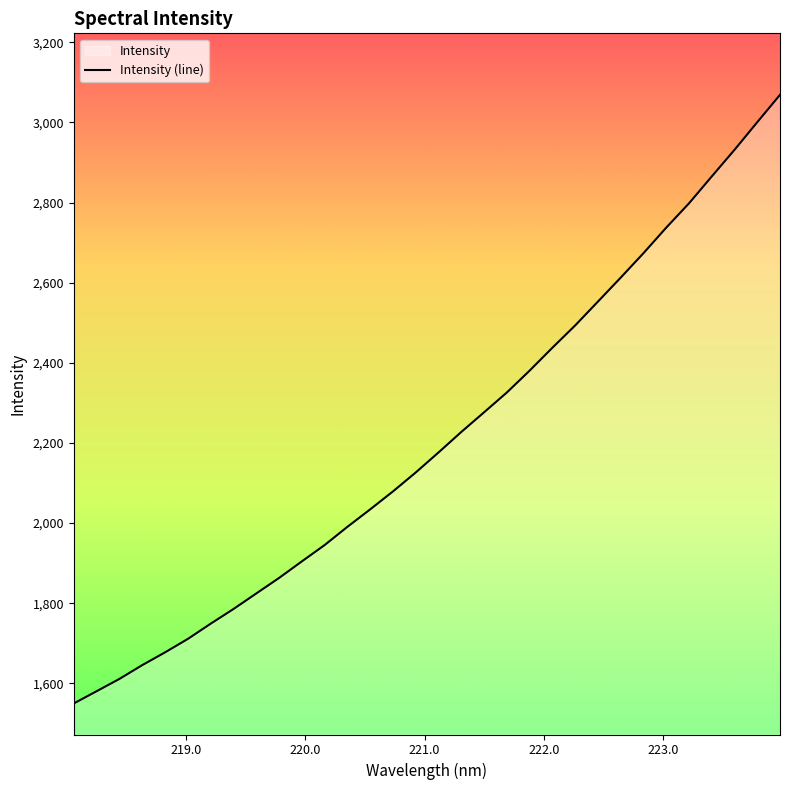

True or false: there are more than 1 points higher than both neighbors.

False